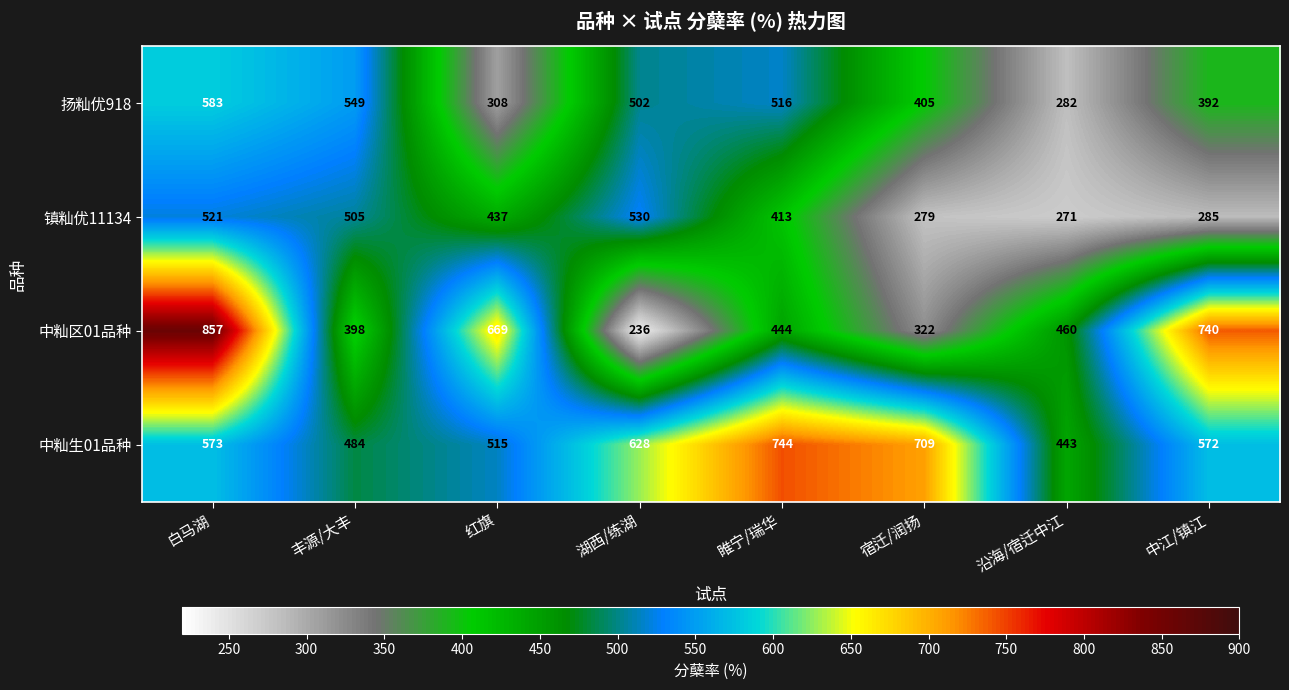

Is it true that 中籼生01品种 equals 515 at 红旗?

True